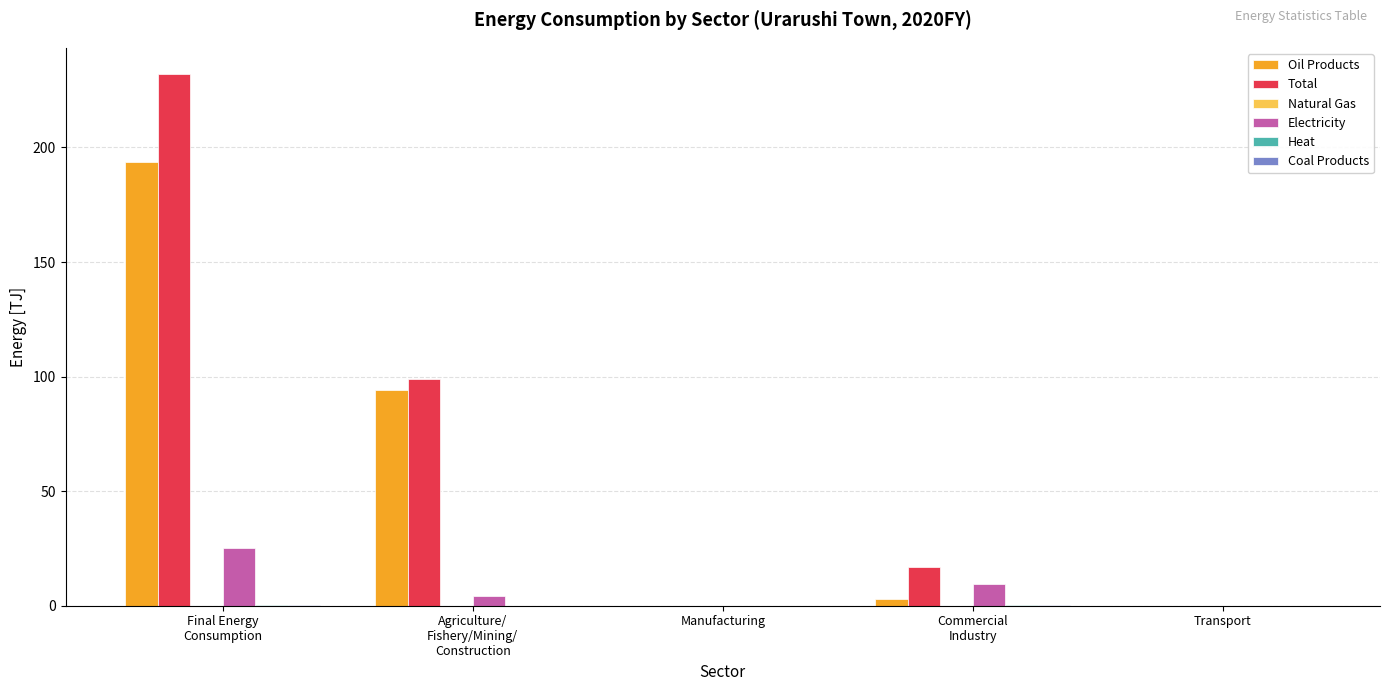

What is the sum of all Oil Products values?

291.0